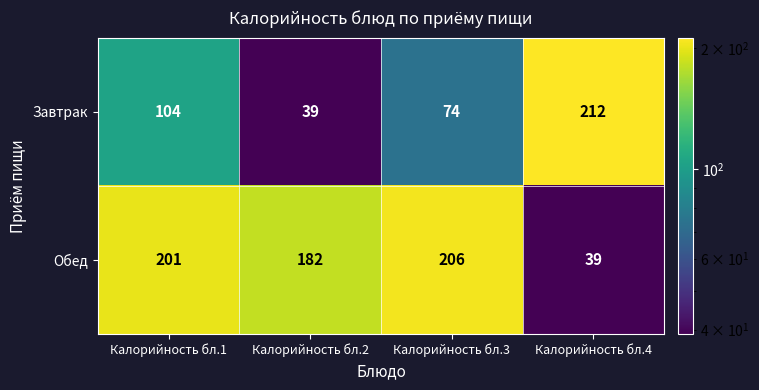

What is the sum of the Завтрак values at Калорийность бл.1 and Калорийность бл.2?

143